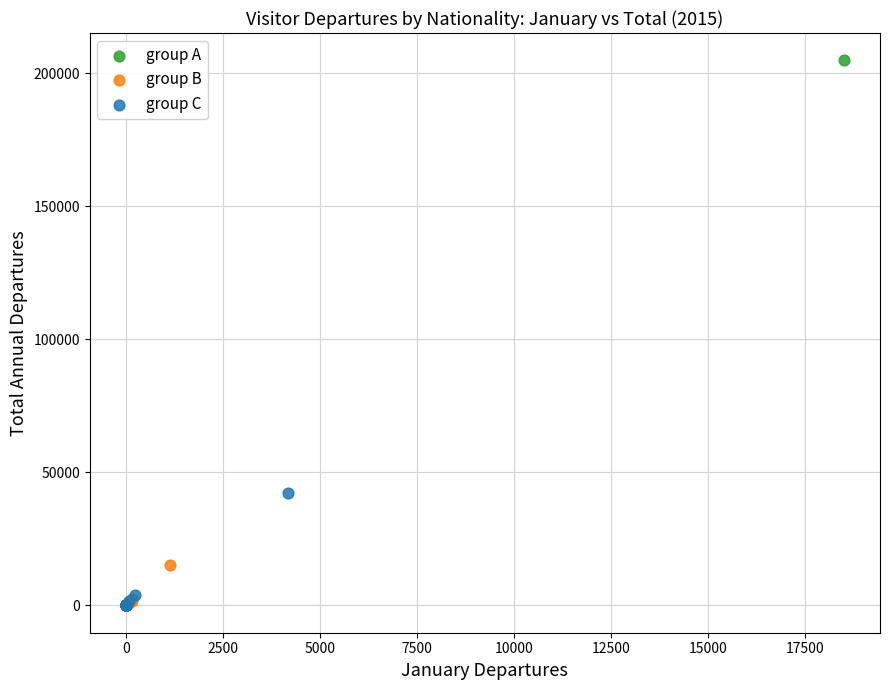

Which series reaches the maximum Y coordinate?

group A